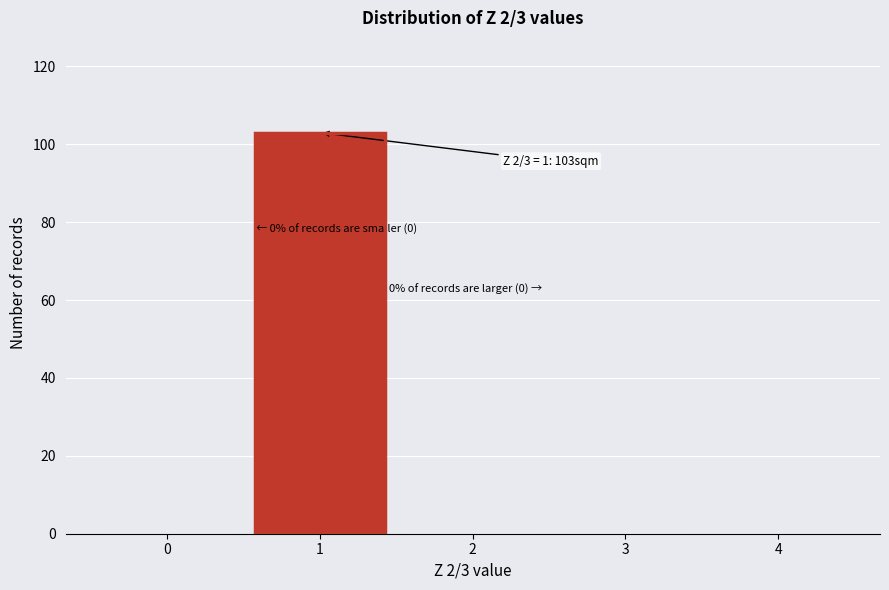

Over which range of the x-axis is the bar tallest?

0.5 to 1.5